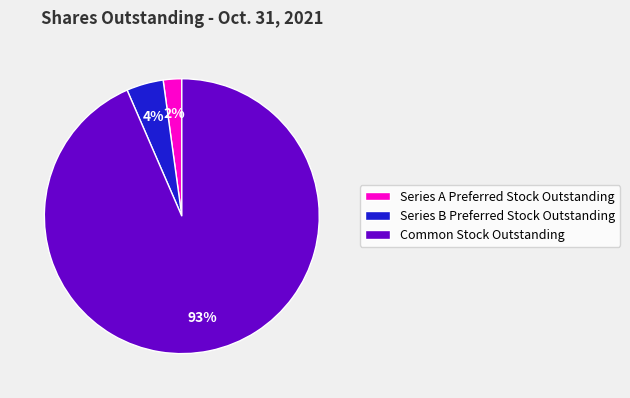

Which slice is the largest?

Common Stock Outstanding